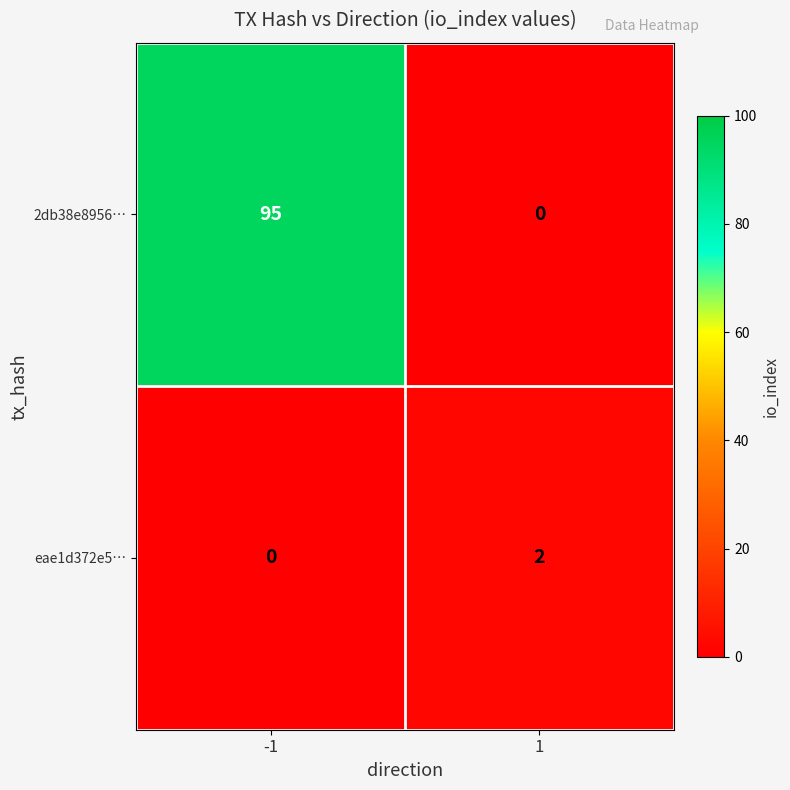

Reading right to left, what are all the values shown in this chart?

2db38e8956…: 1=0	-1=95
eae1d372e5…: 1=2	-1=0